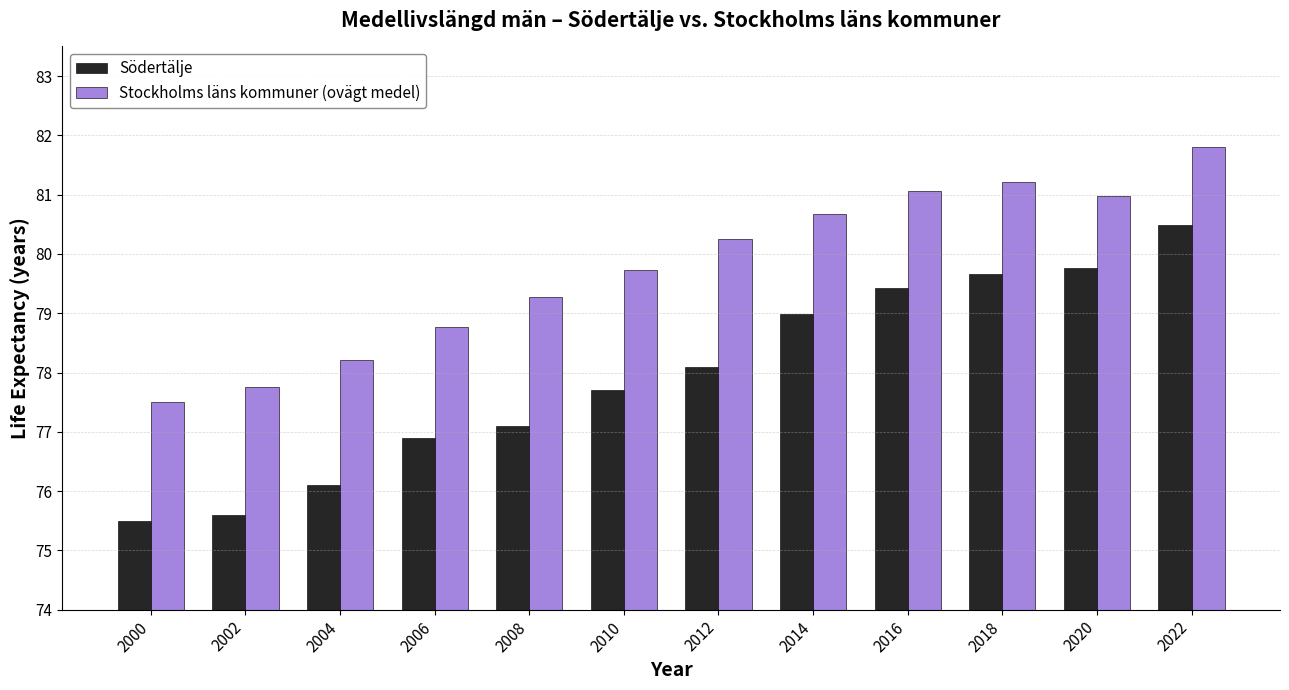

How many categories are shown in the chart?

12